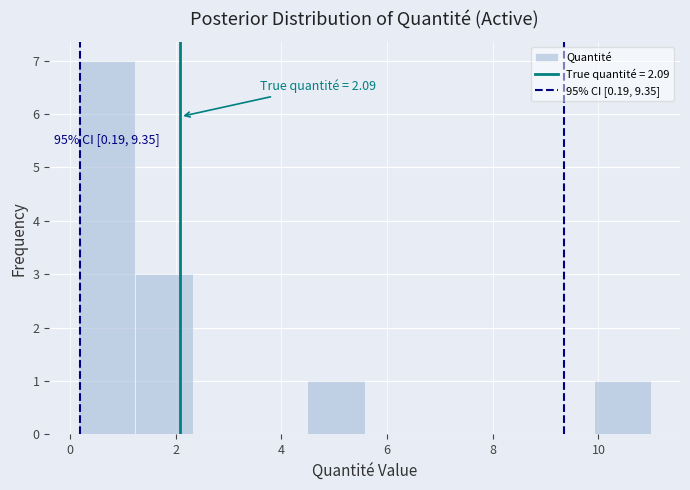

Which range on the x-axis has the tallest bar?

0.2 to 1.2